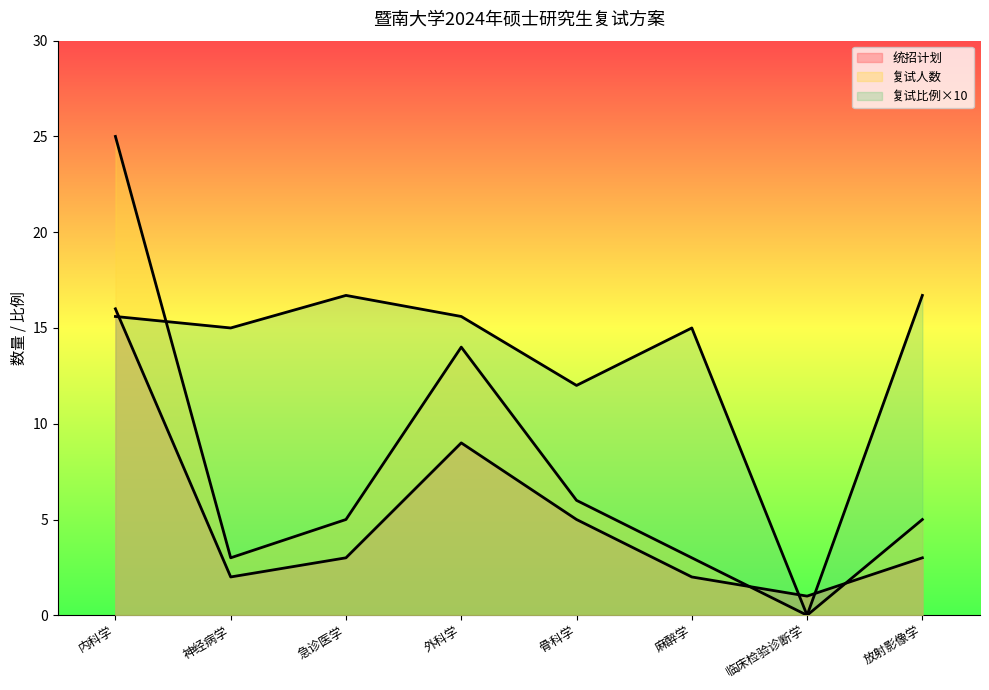

The value of 复试比例×10 at 骨科学 is 12.0. True or false?

True